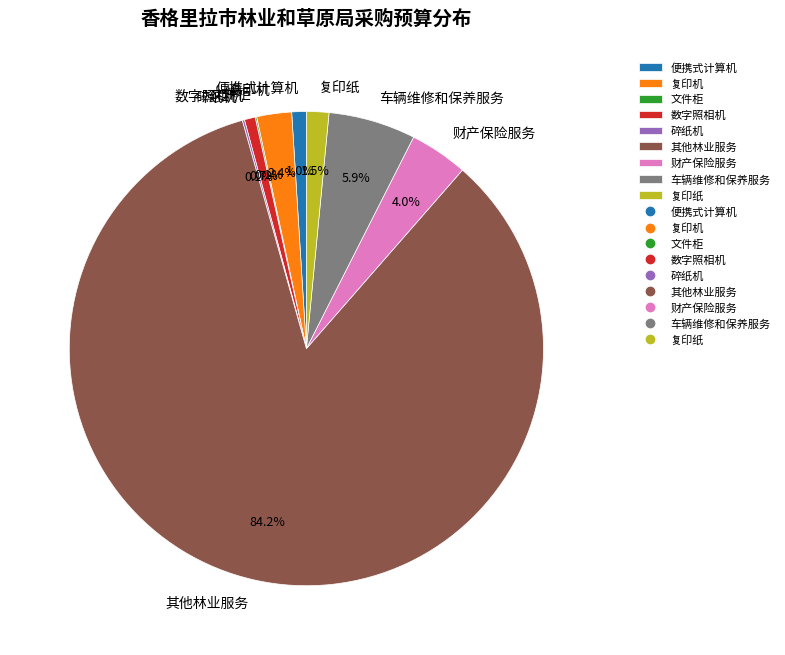

To the nearest percent, what portion does 其他林业服务 represent?

84%